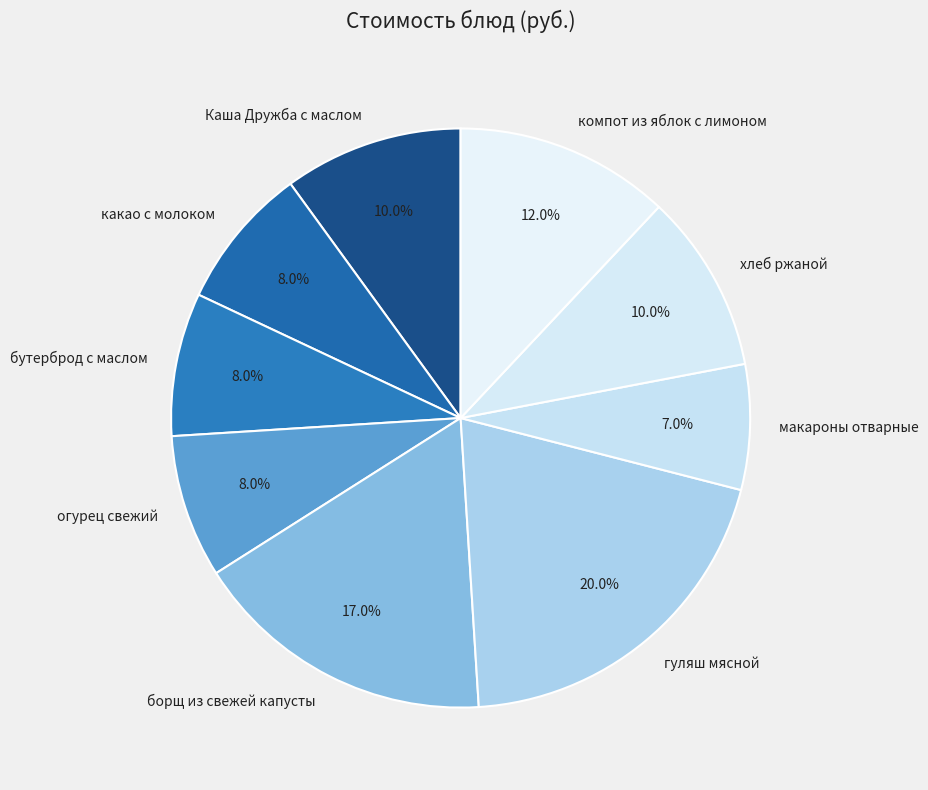

Does какао с молоком account for over 50% of the chart?

No